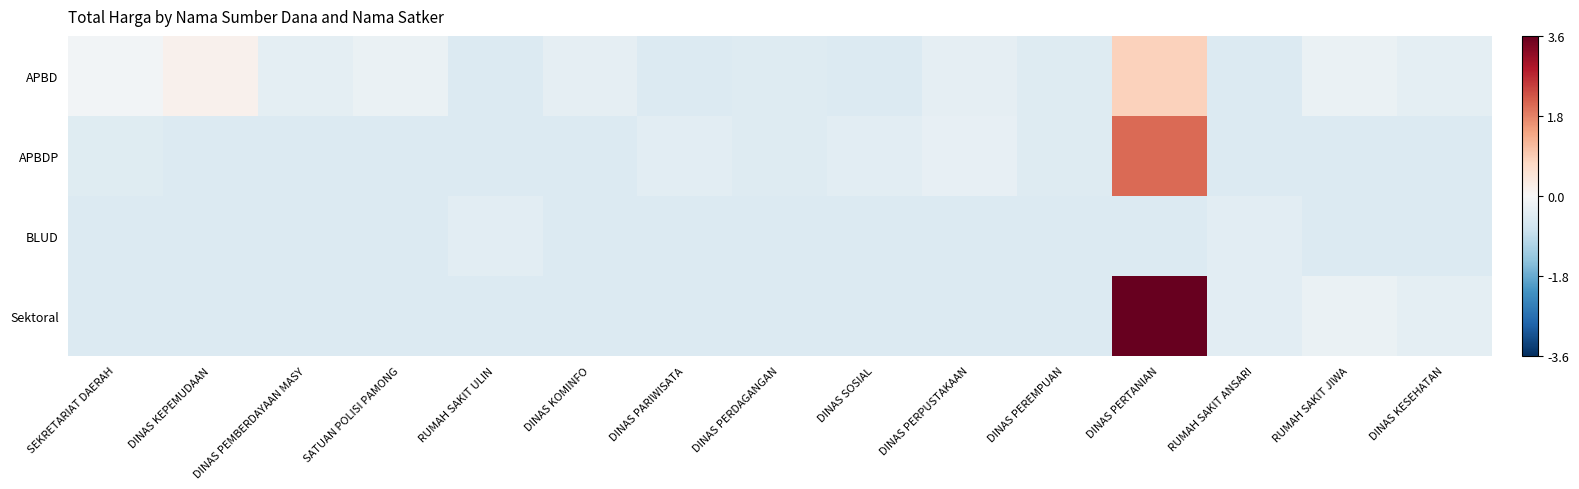

Reading left to right, what are all the values shown in this chart?

APBD: SEKRETARIAT DAERAH=-0.1	DINAS KEPEMUDAAN=0.2	DINAS PEMBERDAYAAN MASY=-0.3	SATUAN POLISI PAMONG=-0.2	RUMAH SAKIT ULIN=-0.5	DINAS KOMINFO=-0.3	DINAS PARIWISATA=-0.5	DINAS PERDAGANGAN=-0.5	DINAS SOSIAL=-0.5	DINAS PERPUSTAKAAN=-0.3	DINAS PEREMPUAN=-0.5	DINAS PERTANIAN=0.8	RUMAH SAKIT ANSARI=-0.5	RUMAH SAKIT JIWA=-0.2	DINAS KESEHATAN=-0.4
APBDP: SEKRETARIAT DAERAH=-0.4	DINAS KEPEMUDAAN=-0.5	DINAS PEMBERDAYAAN MASY=-0.5	SATUAN POLISI PAMONG=-0.5	RUMAH SAKIT ULIN=-0.5	DINAS KOMINFO=-0.5	DINAS PARIWISATA=-0.4	DINAS PERDAGANGAN=-0.5	DINAS SOSIAL=-0.4	DINAS PERPUSTAKAAN=-0.3	DINAS PEREMPUAN=-0.5	DINAS PERTANIAN=2.1	RUMAH SAKIT ANSARI=-0.5	RUMAH SAKIT JIWA=-0.5	DINAS KESEHATAN=-0.5
BLUD: SEKRETARIAT DAERAH=-0.5	DINAS KEPEMUDAAN=-0.5	DINAS PEMBERDAYAAN MASY=-0.5	SATUAN POLISI PAMONG=-0.5	RUMAH SAKIT ULIN=-0.4	DINAS KOMINFO=-0.5	DINAS PARIWISATA=-0.5	DINAS PERDAGANGAN=-0.5	DINAS SOSIAL=-0.5	DINAS PERPUSTAKAAN=-0.5	DINAS PEREMPUAN=-0.5	DINAS PERTANIAN=-0.5	RUMAH SAKIT ANSARI=-0.4	RUMAH SAKIT JIWA=-0.5	DINAS KESEHATAN=-0.5
Sektoral: SEKRETARIAT DAERAH=-0.5	DINAS KEPEMUDAAN=-0.5	DINAS PEMBERDAYAAN MASY=-0.5	SATUAN POLISI PAMONG=-0.5	RUMAH SAKIT ULIN=-0.5	DINAS KOMINFO=-0.5	DINAS PARIWISATA=-0.5	DINAS PERDAGANGAN=-0.5	DINAS SOSIAL=-0.5	DINAS PERPUSTAKAAN=-0.5	DINAS PEREMPUAN=-0.5	DINAS PERTANIAN=4.0	RUMAH SAKIT ANSARI=-0.4	RUMAH SAKIT JIWA=-0.2	DINAS KESEHATAN=-0.4